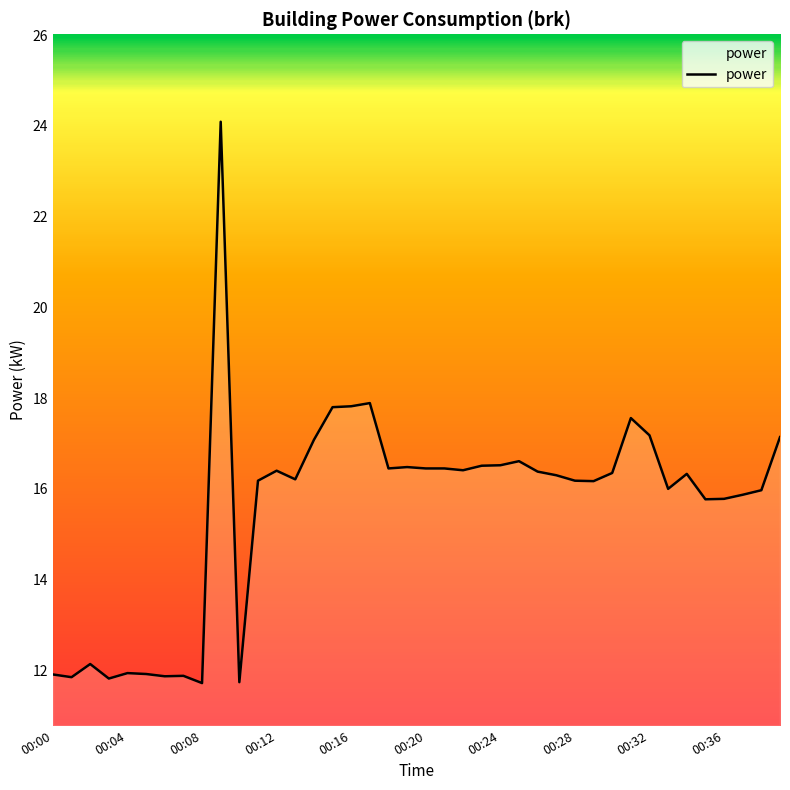

What is the smallest value displayed?

11.7